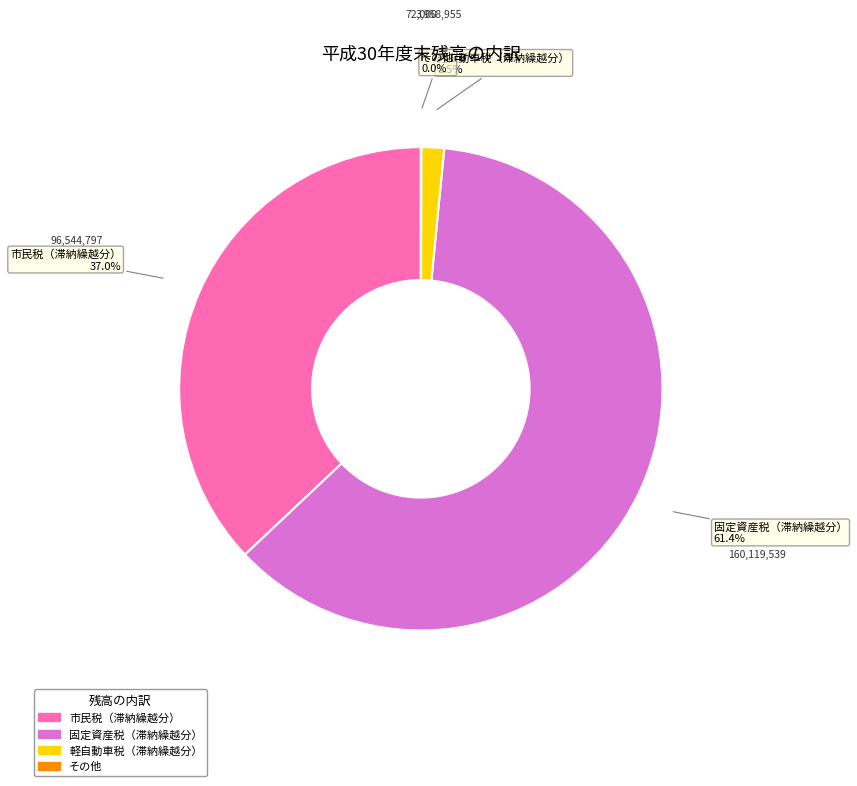

Which slice represents more than half of the pie?

固定資産税（滞納繰越分）